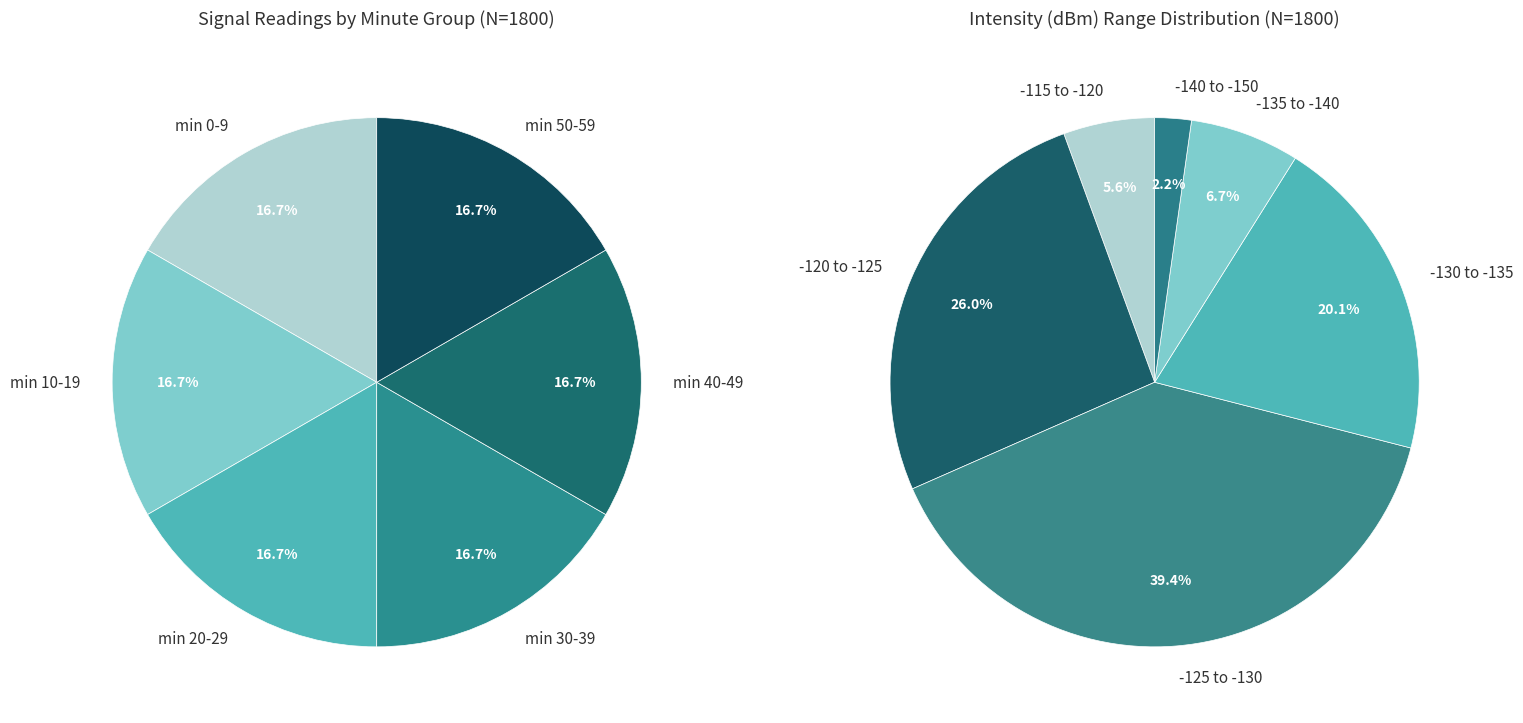

What percentage is the 2 slice, to the nearest percent?

2%